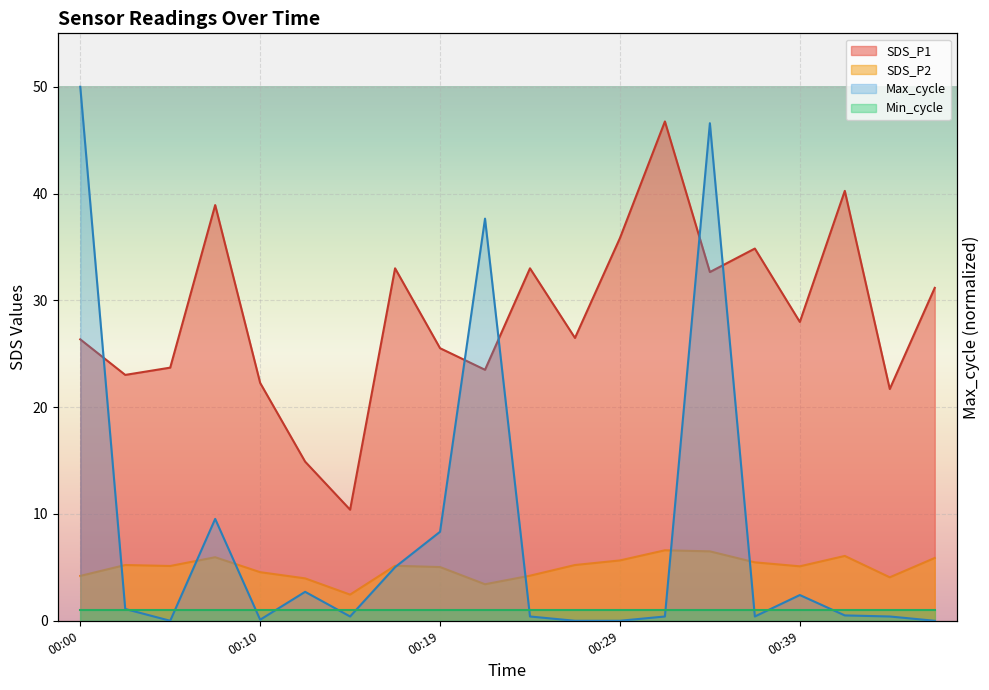

Reading left to right, extract all data points from this chart.

SDS_P1: 26.4	23.0	23.7	38.9	22.3	14.9	10.4	33.0	25.5	23.5	33.0	26.5	35.8	46.8	32.6	34.9	28.0	40.2	21.7	31.2
SDS_P2: 4.2	5.2	5.1	6.0	4.5	4.0	2.5	5.2	5.0	3.4	4.2	5.2	5.7	6.6	6.5	5.5	5.1	6.1	4.1	5.9
Max_cycle: 50.0	1.1	0.0	9.5	0.1	2.7	0.4	5.0	8.3	37.7	0.4	0.0	0.0	0.4	46.6	0.4	2.4	0.5	0.4	0.0